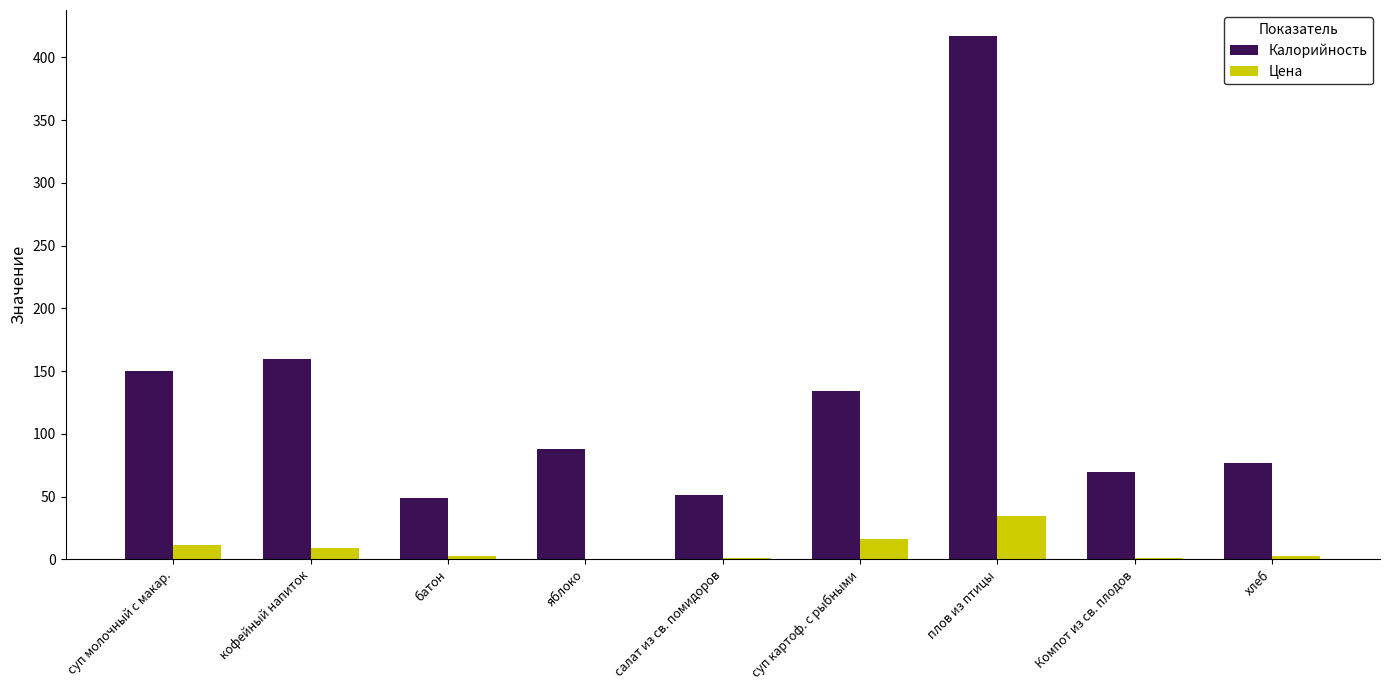

How many groups of bars are there?

9